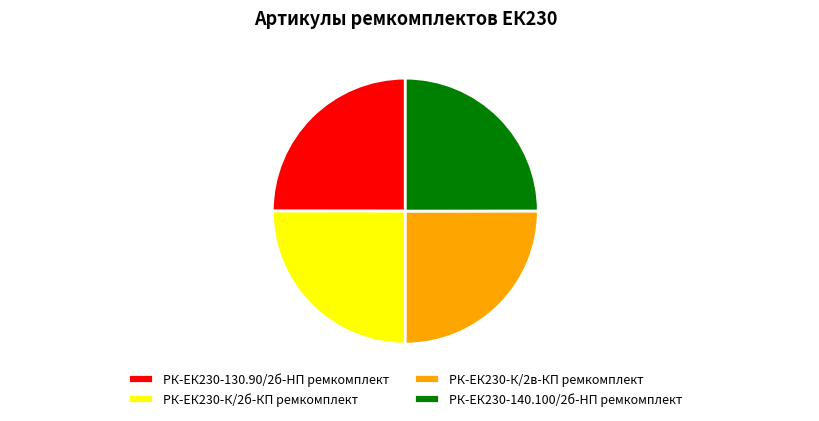

Approximately how many times larger is the value at РК-ЕК230-К/2в-КП ремкомплект compared to РК-ЕК230-К/2б-КП ремкомплект?

1.0